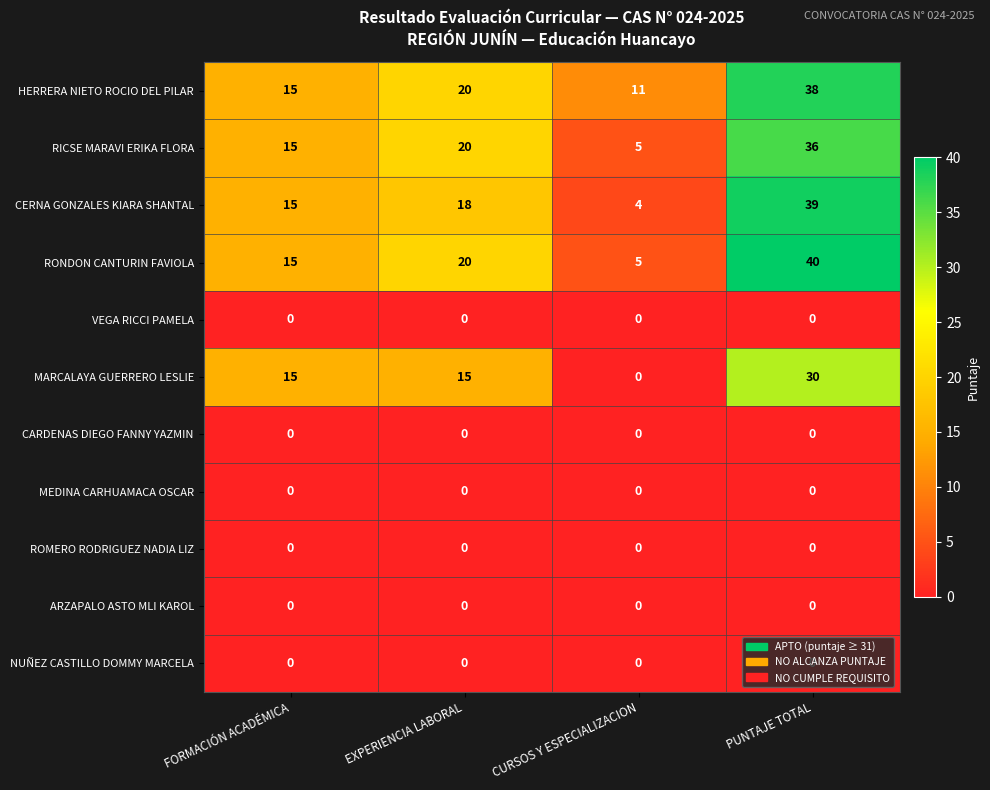

What is the approximate value of RONDON CANTURIN FAVIOLA at EXPERIENCIA LABORAL, to the nearest 10?

20